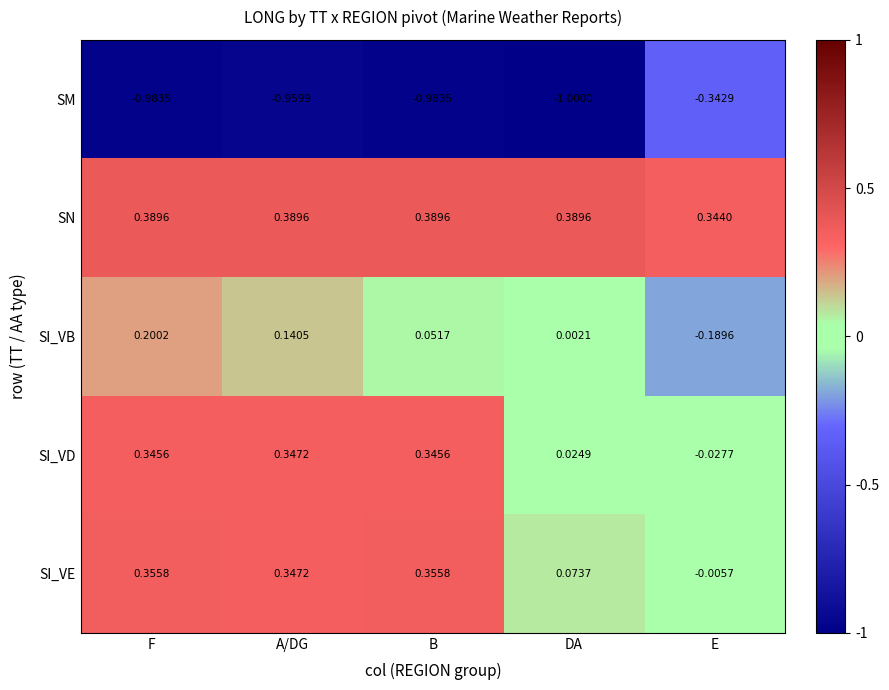

Which series changed the most between F and DA?

SI_VD